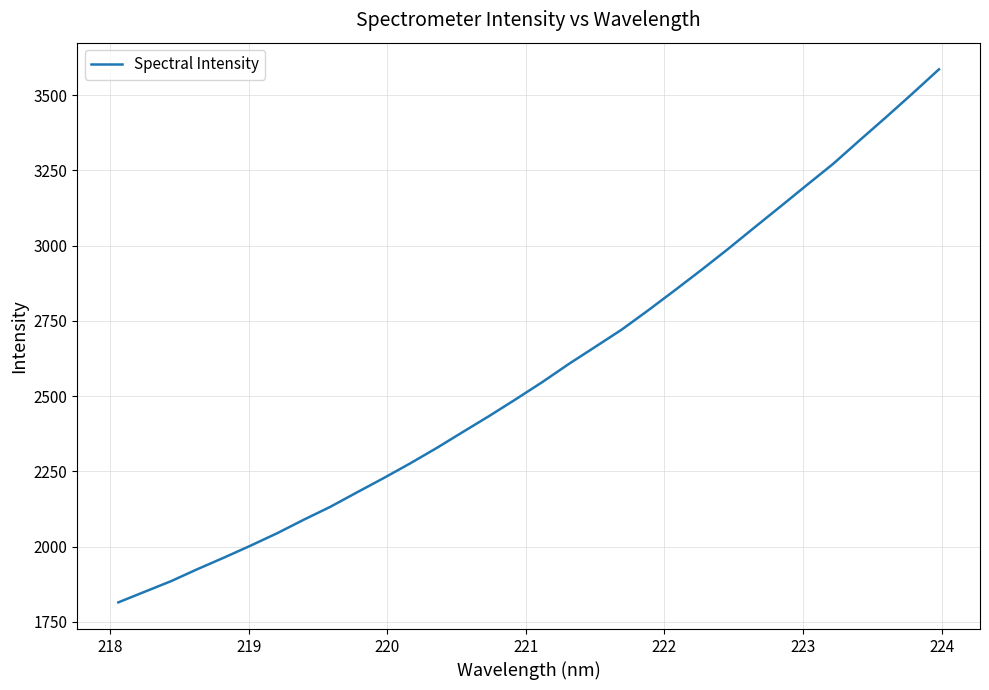

Reading left to right, what are all the values shown in this chart?

1814.7	1850.1	1885.5	1925.6	1963.9	2003.5	2044.6	2089.4	2132.1	2179.8	2226.9	2275.6	2326.7	2380.5	2433.9	2489.3	2546.2	2606.3	2663.2	2720.5	2784.5	2850.7	2917.9	2987.0	3058.6	3129.3	3200.9	3271.7	3349.8	3426.7	3505.3	3585.6